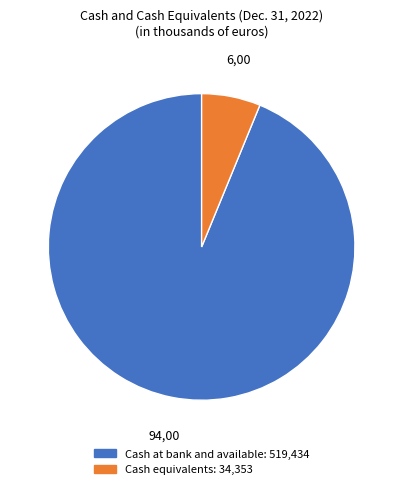

Which category accounts for the majority?

Cash at bank and available